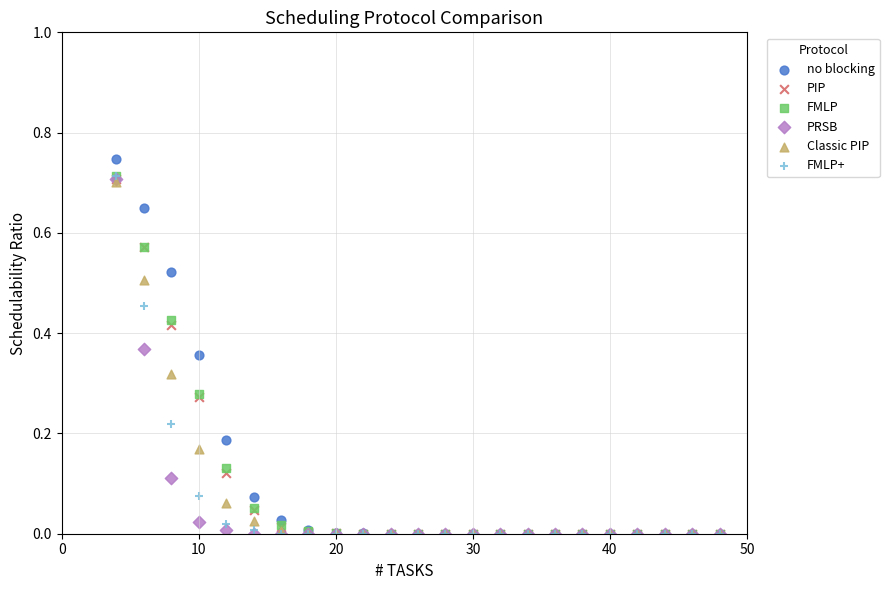

Which series has the largest Y range (max minus min)?

no blocking